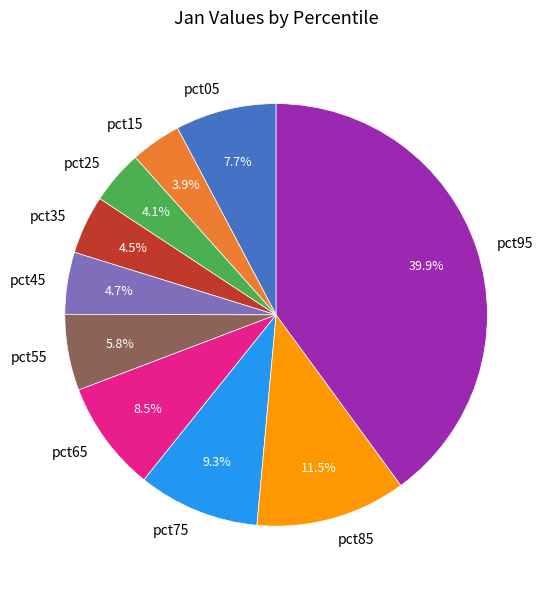

How many segments does this pie chart have?

10